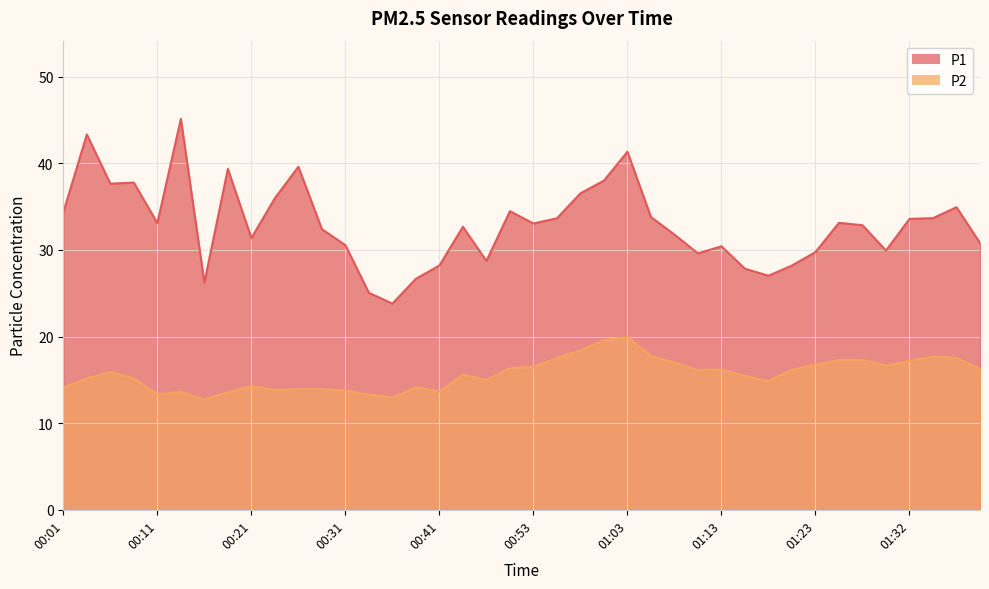

True or false: P2 and P1 intersect in this chart.

False